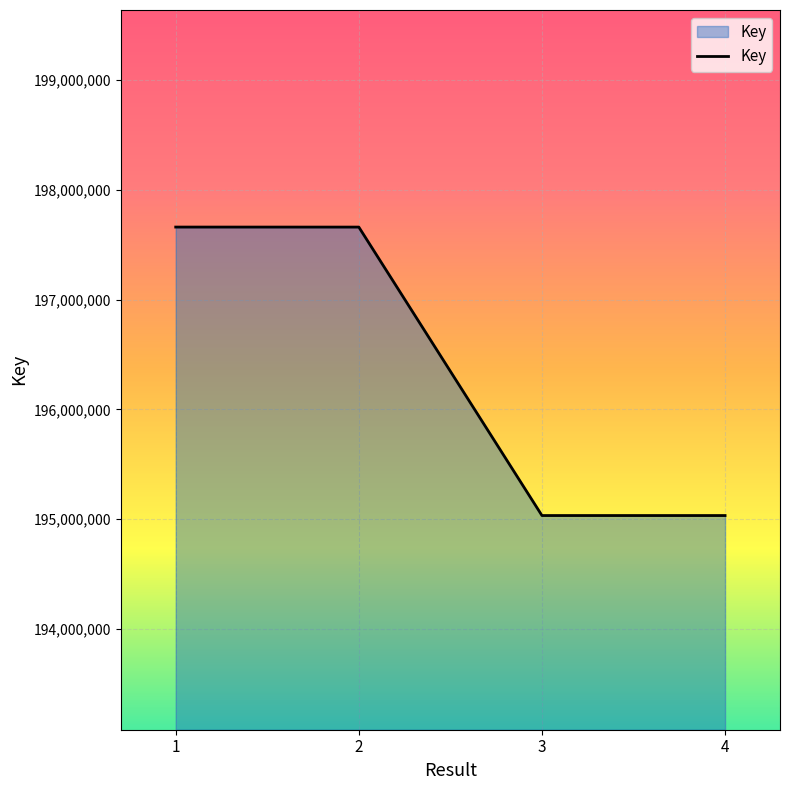

Count the number of data series in this chart.

1